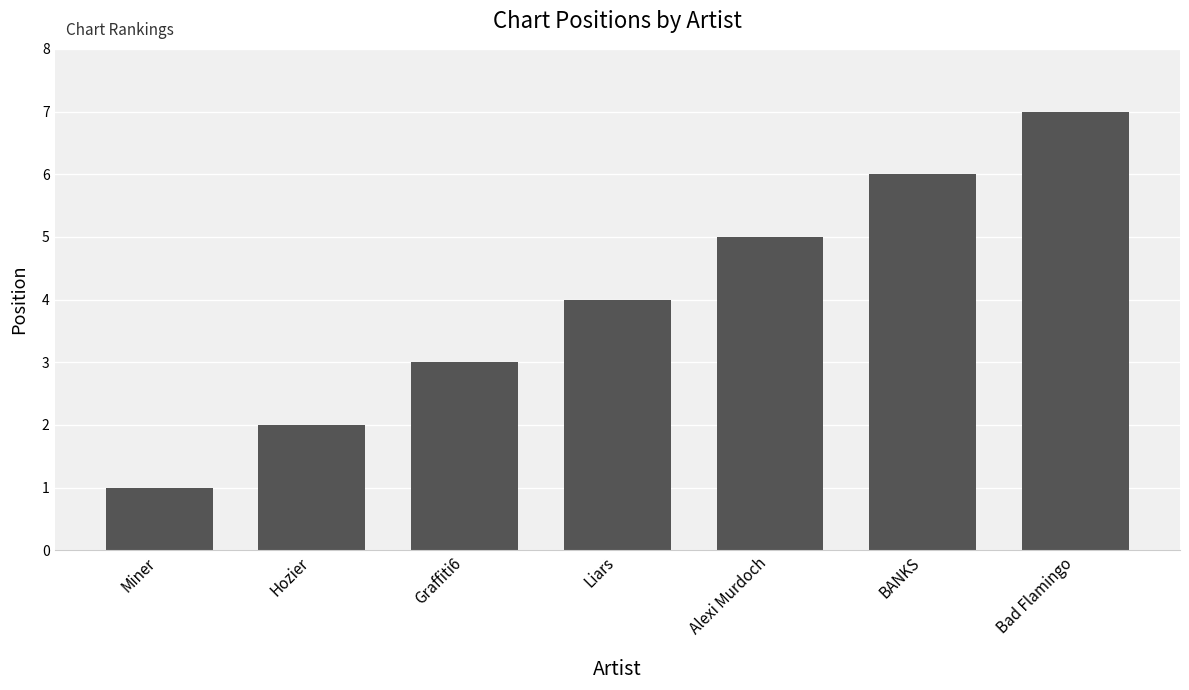

Are the bars grouped side by side (vs. stacked)?

No